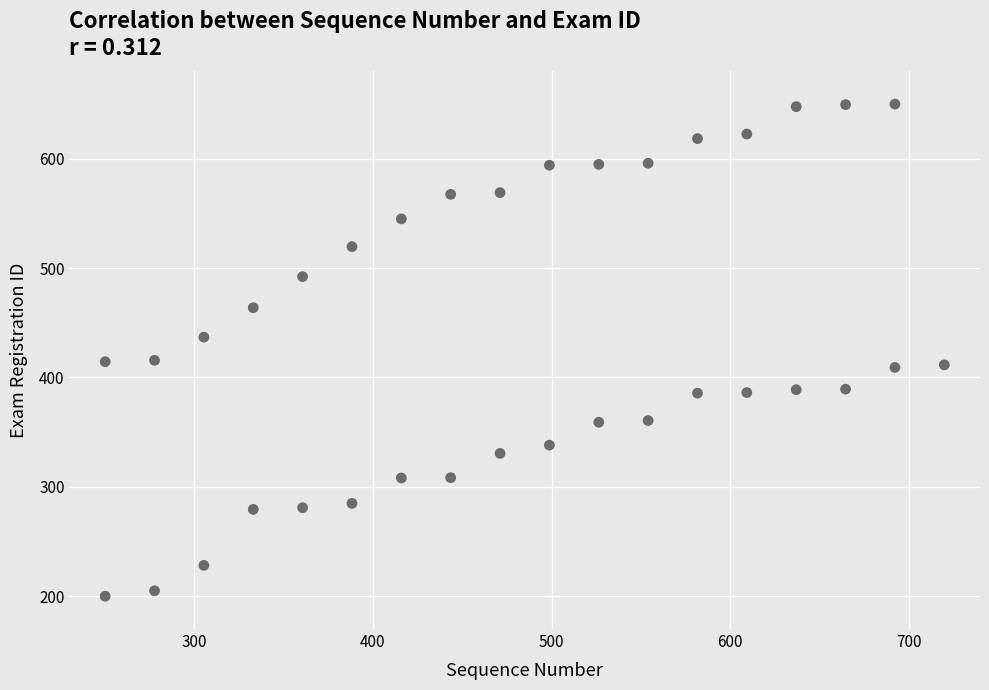

What is the range of Y values (max minus min)?

450.0